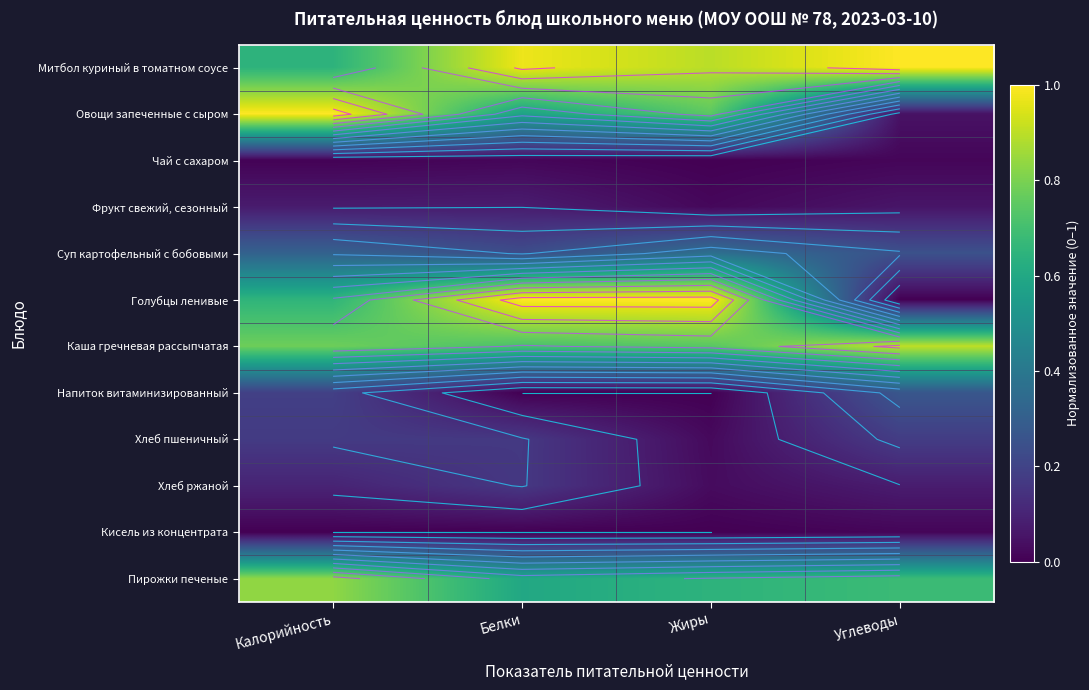

Count the Суп картофельный с бобовыми values in the range 0 to 1.

4